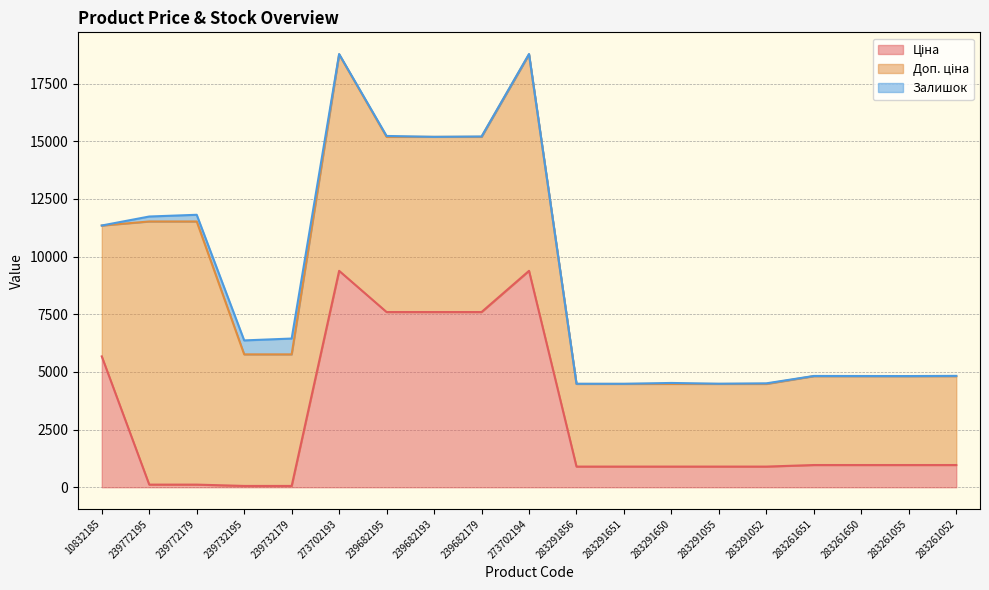

What is the value of the Ціна point at the 6th from the left?

9384.0